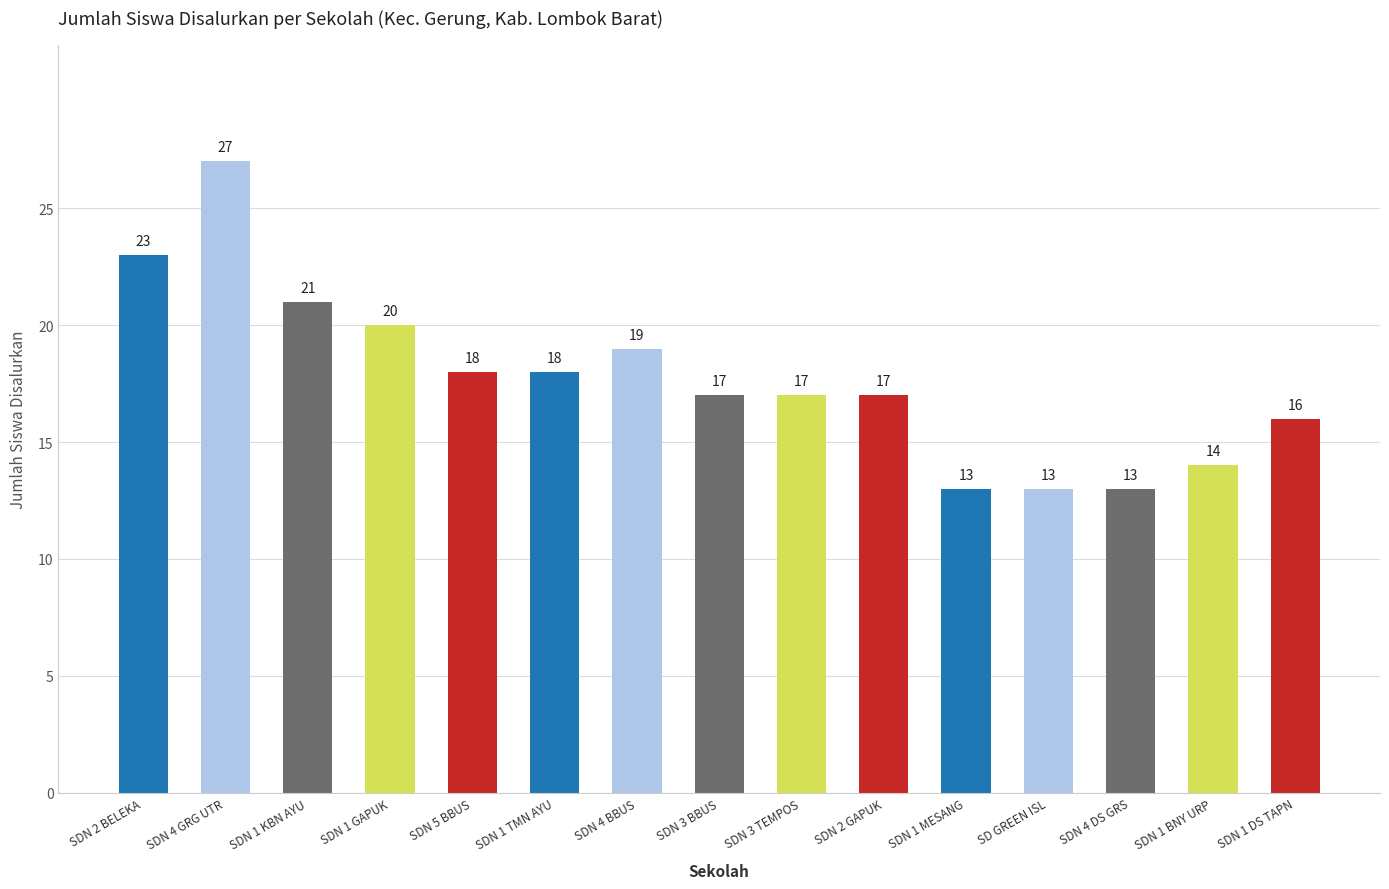

Is it true that the value at SDN 1 DS TAPN is 10?

False